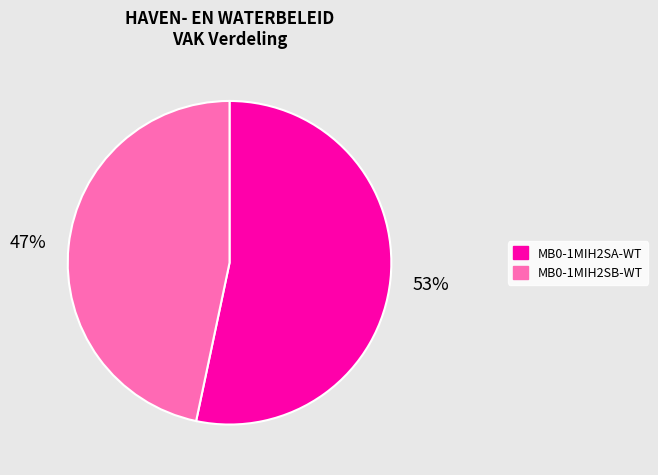

Is it true that MB0-1MIH2SB-WT is 47% of the pie?

True